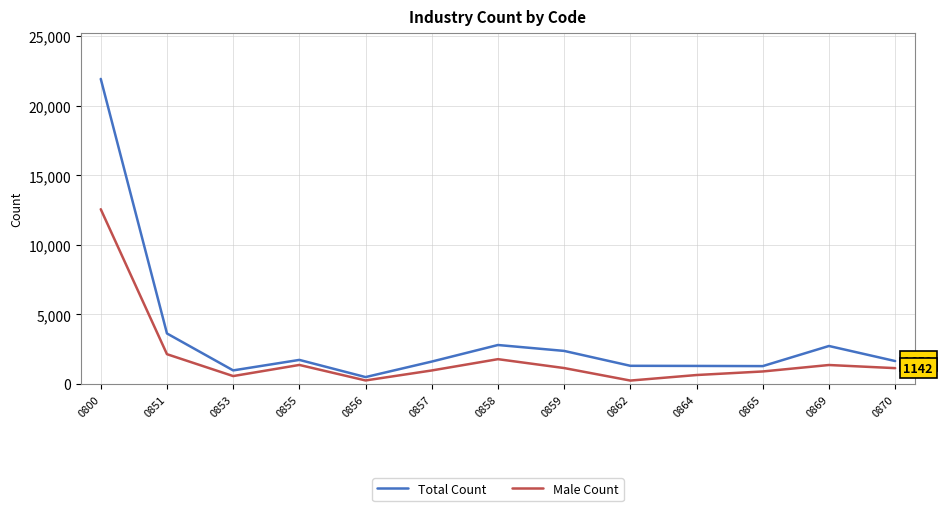

At how many categories does at least one series exceed 17410?

1